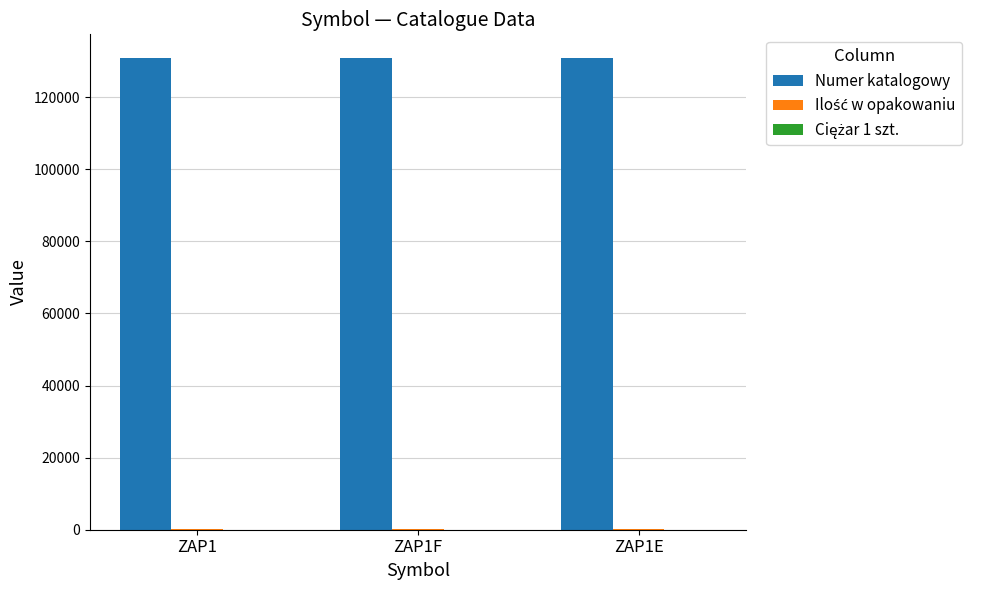

Which series has the largest total across all categories?

Numer katalogowy